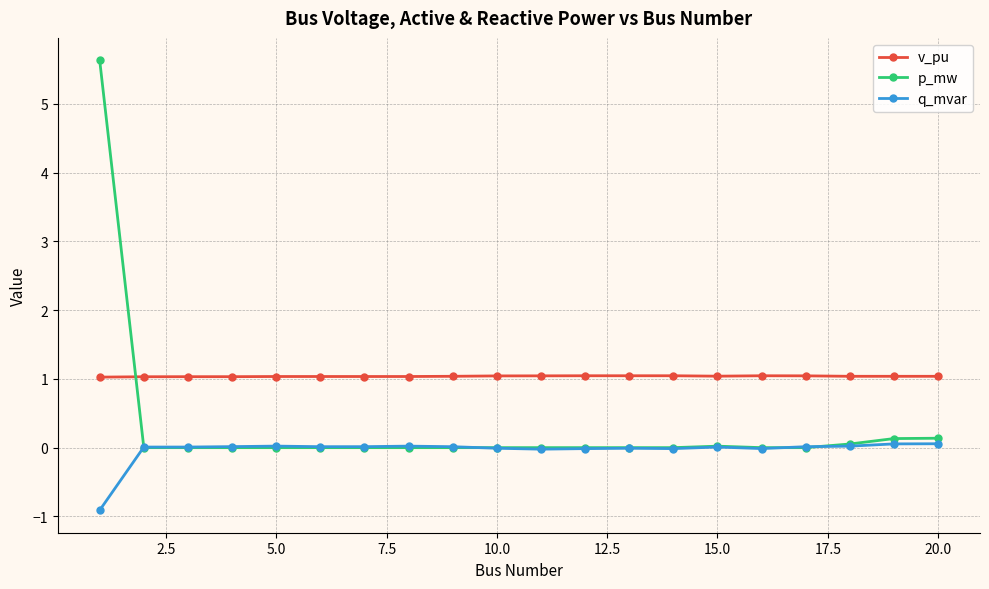

True or false: v_pu has more than 0 points higher than both neighbors.

True